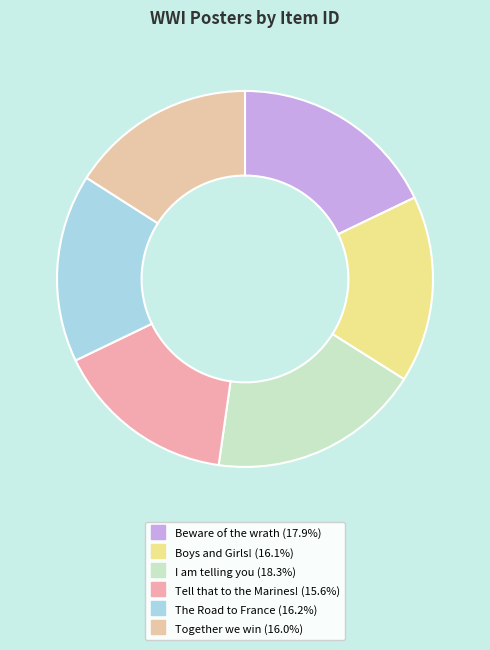

Rank the categories by value from highest to lowest.

I am telling you, Beware of the wrath, The Road to France, Boys and Girls!, Together we win, Tell that to the Marines!